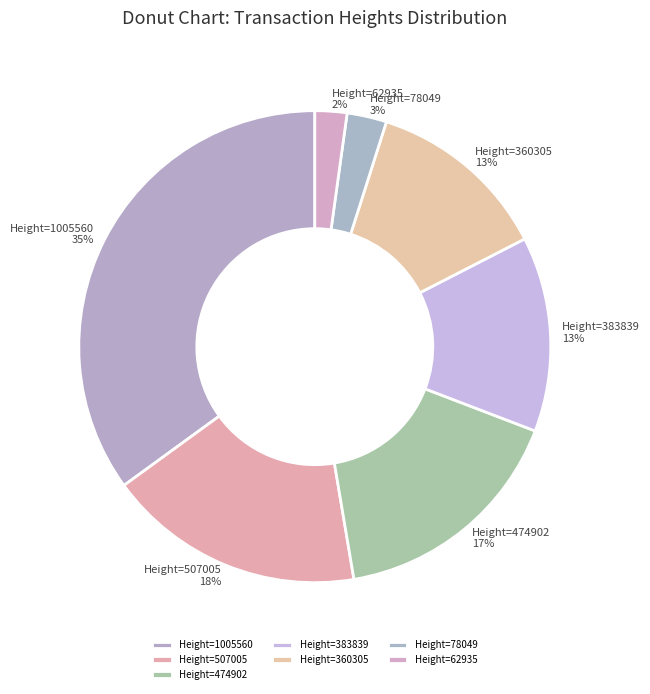

Which category has the smallest portion of the pie?

Height=62935